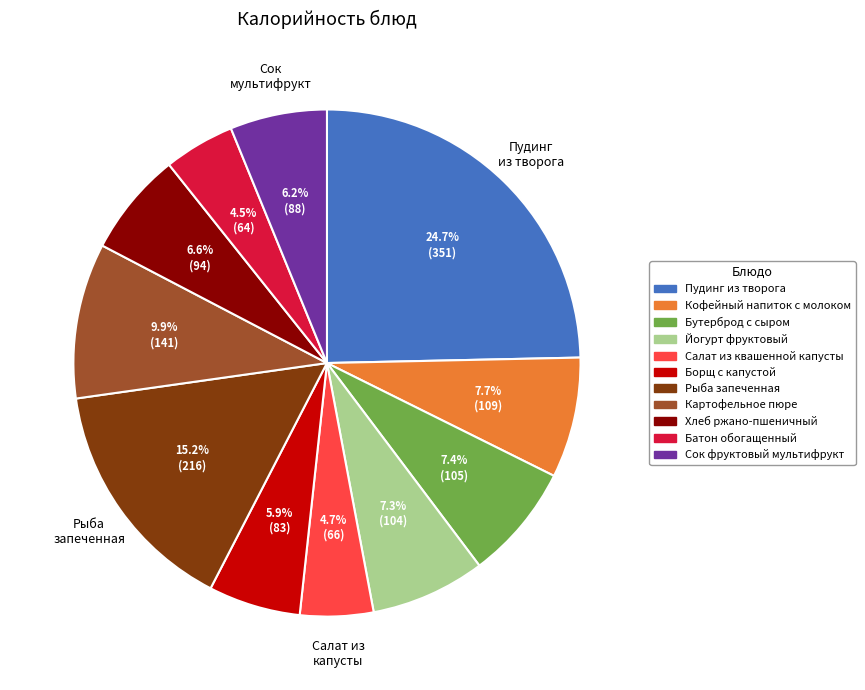

Which category has the biggest portion of the pie?

Пудинг из творога